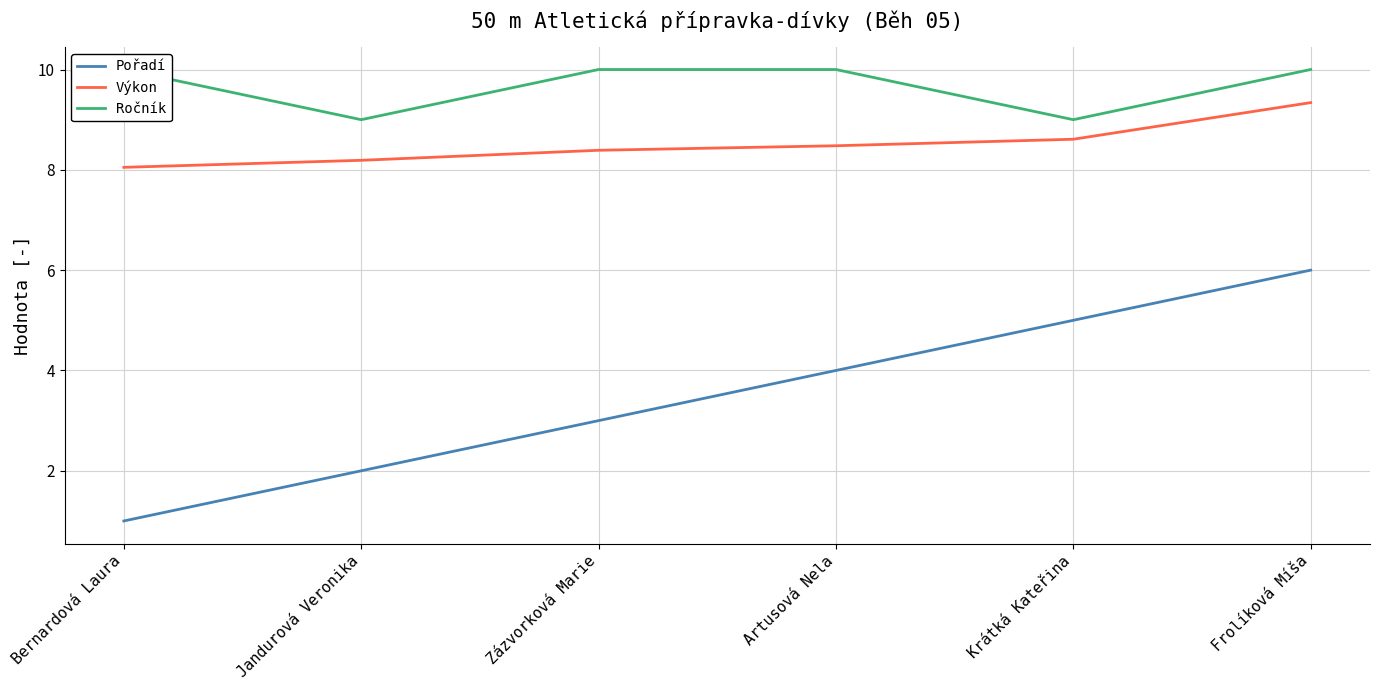

What is the difference between the maximum and minimum values in the Ročník series?

1.0